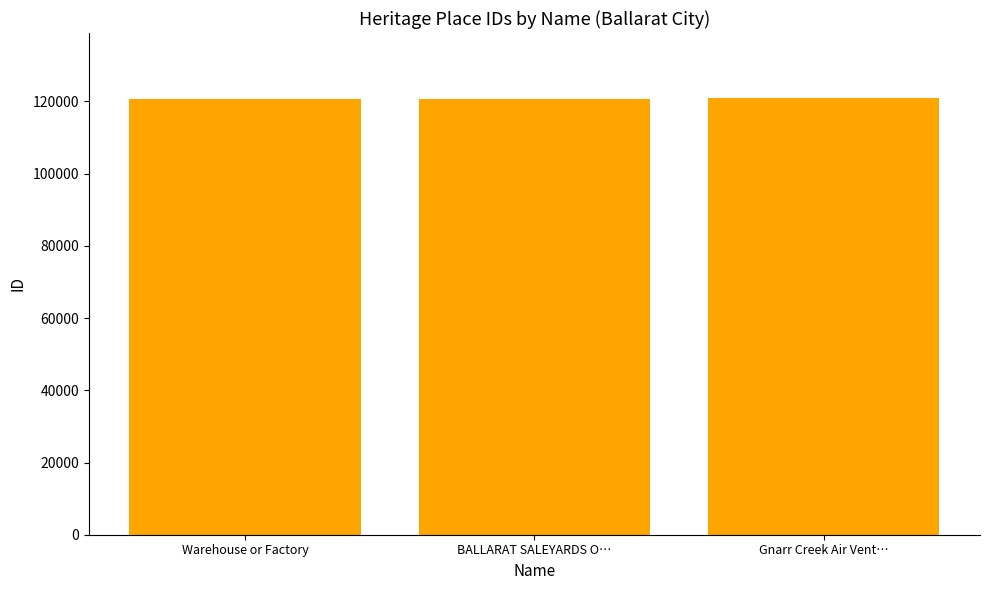

What is the sum of the values at Gnarr Creek Air Vent… and Warehouse or Factory?

241464